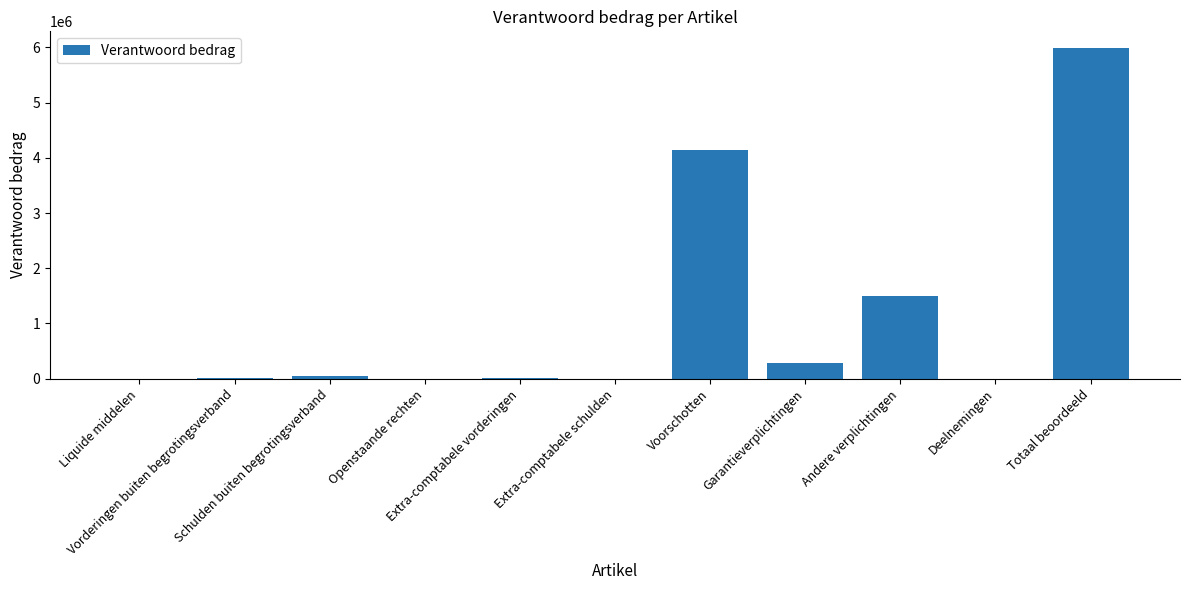

What is the sum of all values?

11979090